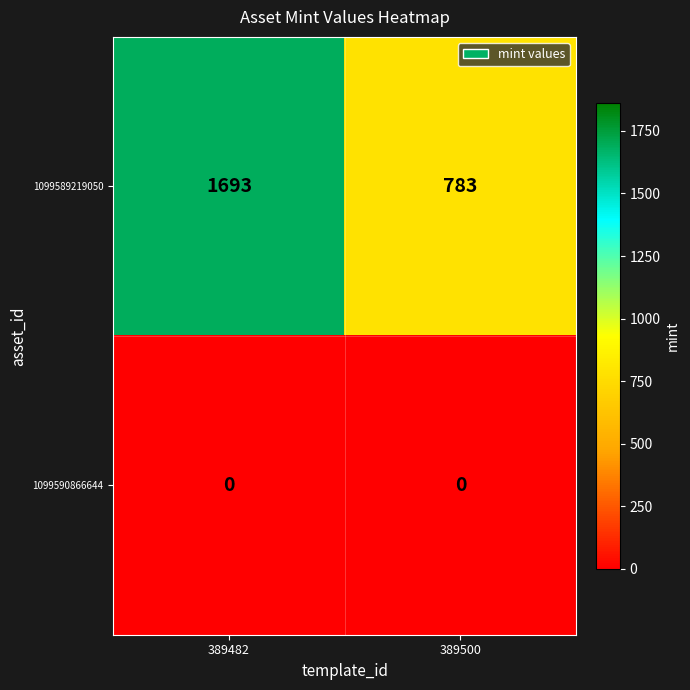

Which category has the lowest value in the 1099589219050 series?

389500